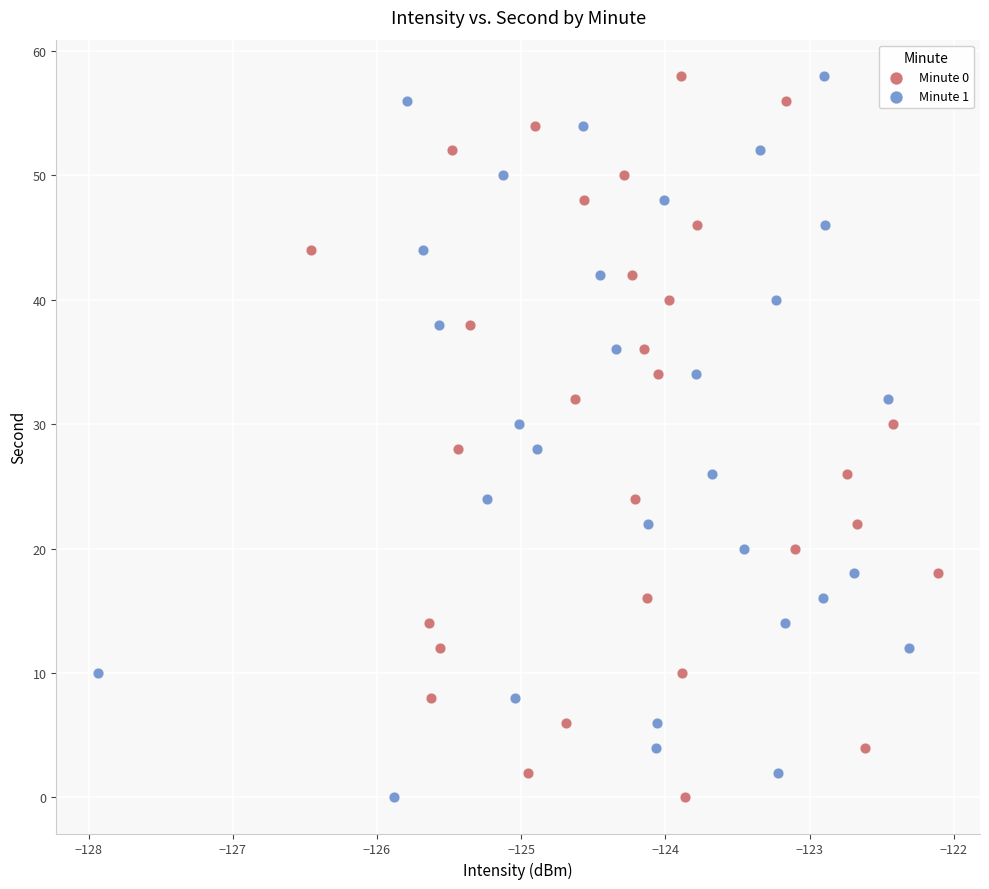

What are all the series names shown in the legend?

Minute 0, Minute 1